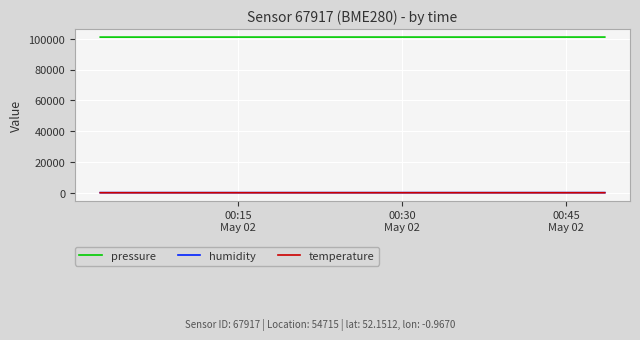

True or false: pressure and temperature intersect in this chart.

False